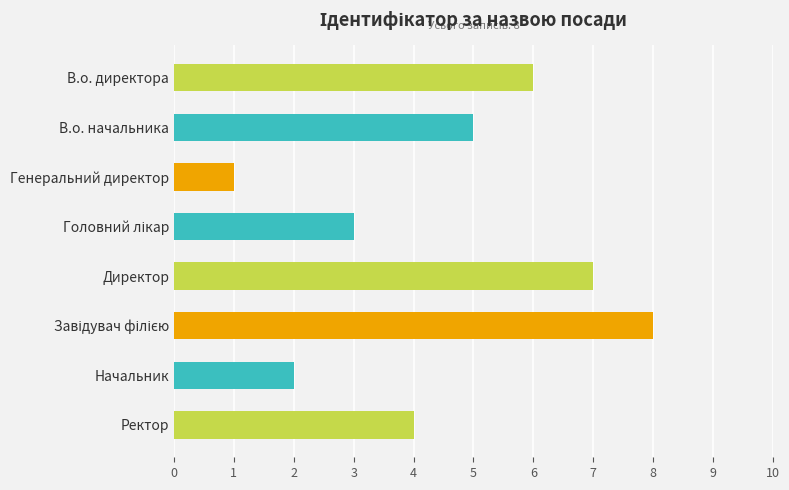

Does the chart contain stacked bars?

No